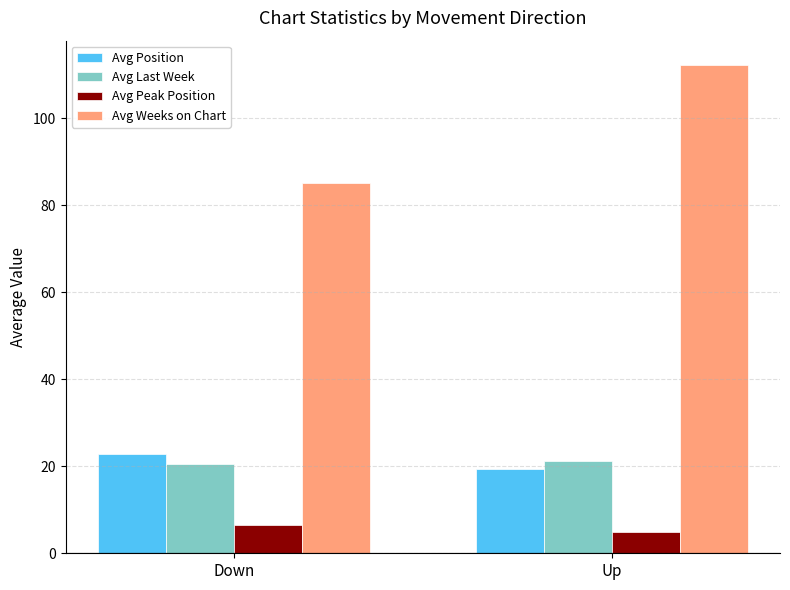

What are all the series names shown in the legend?

Avg Position, Avg Last Week, Avg Peak Position, Avg Weeks on Chart